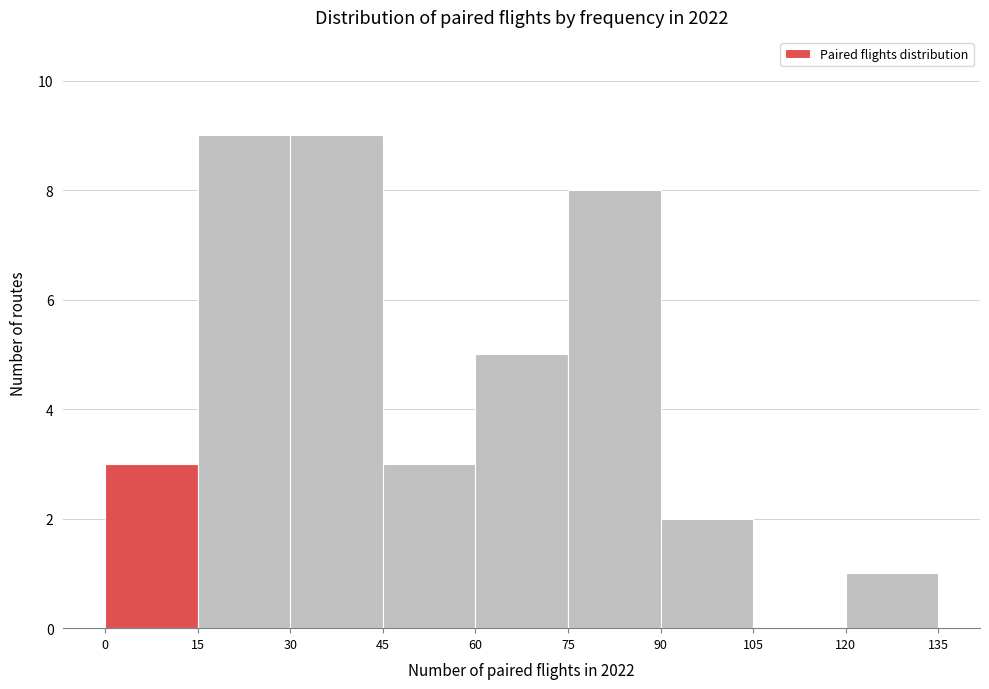

Reading left to right, list every bar in this chart as the range it spans on the x-axis followed by its height. The values are not printed on the chart, so give them approximately, as read against the axis.

0 to 15: 3
15 to 30: 9
30 to 45: 9
45 to 60: 3
60 to 75: 5
75 to 90: 8
90 to 105: 2
105 to 120: 0
120 to 135: 1